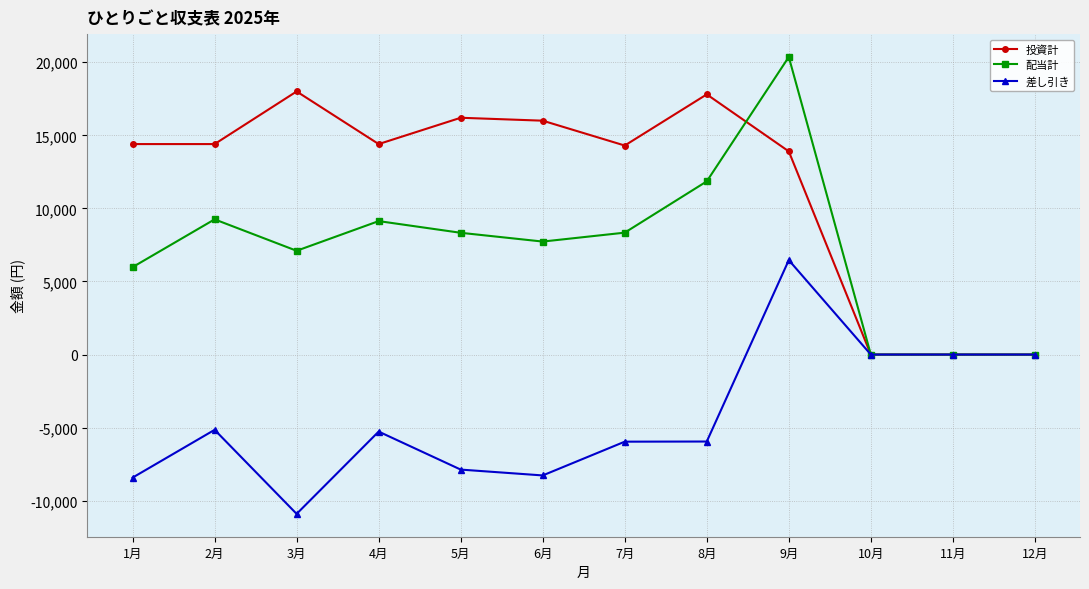

Which series has the largest total across all categories?

投資計